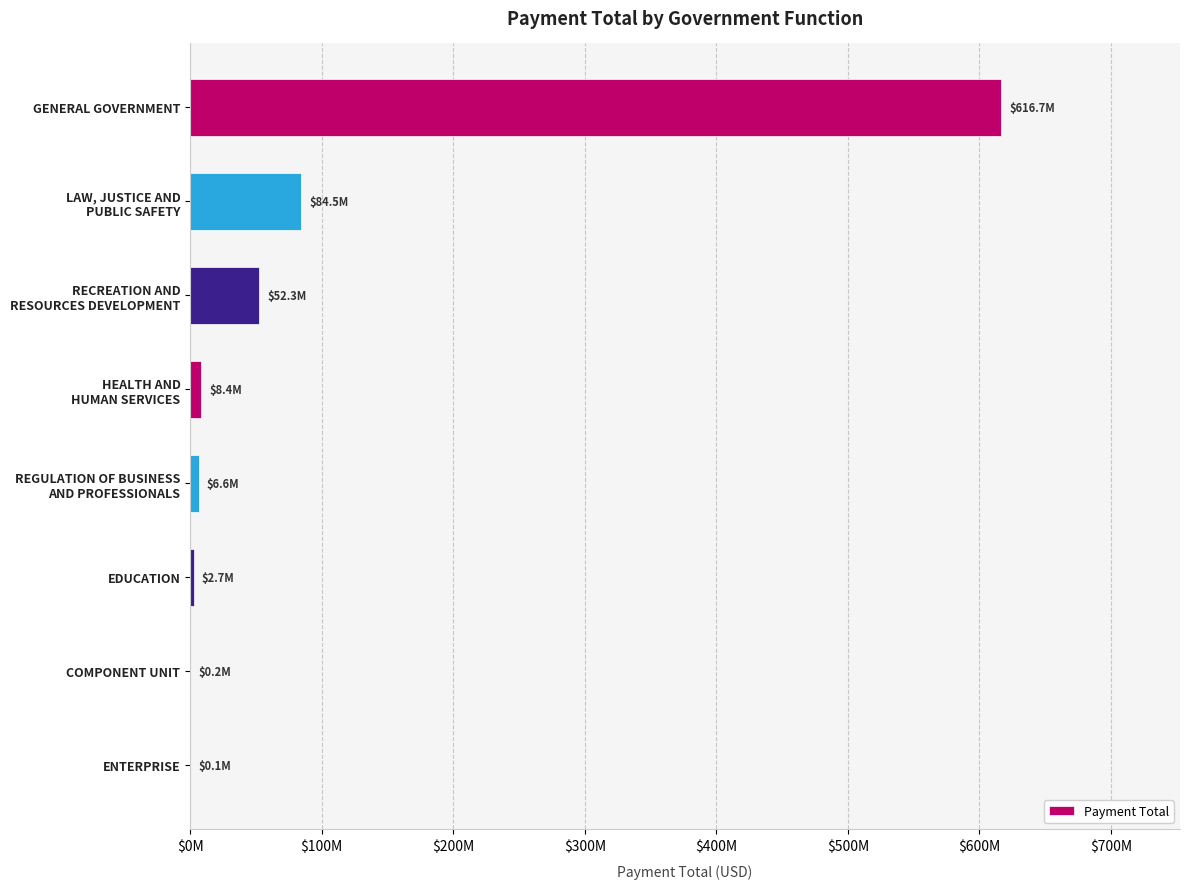

Which category has the highest value across all series?

GENERAL GOVERNMENT